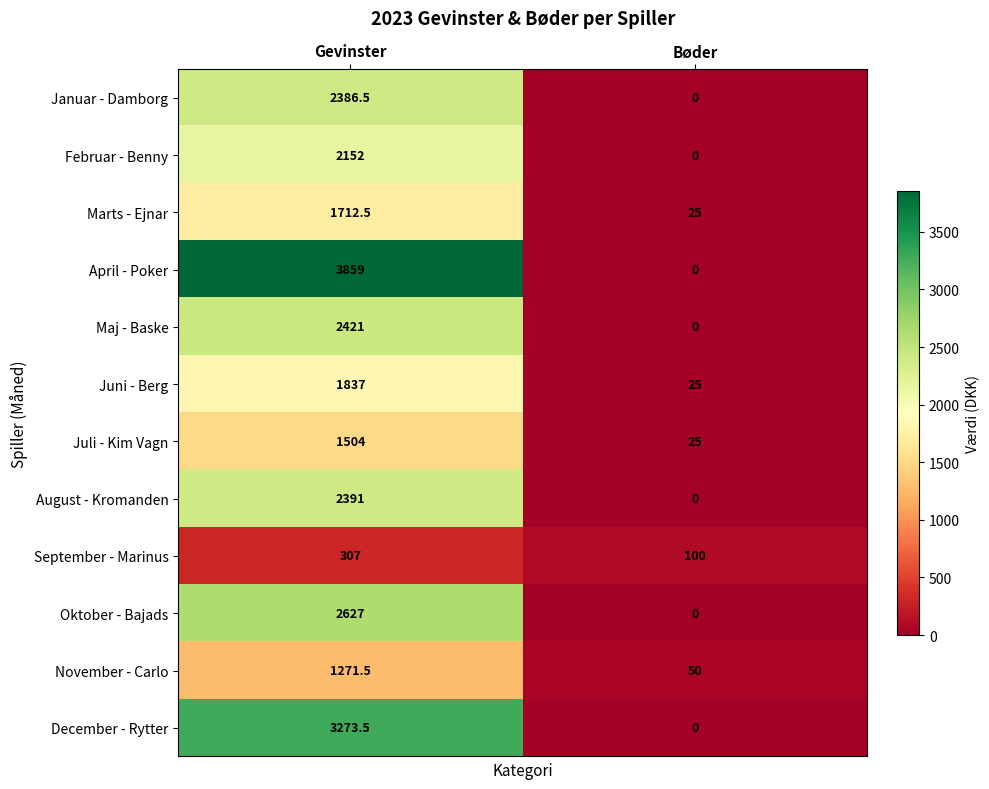

At how many categories does at least one series exceed 1603?

1